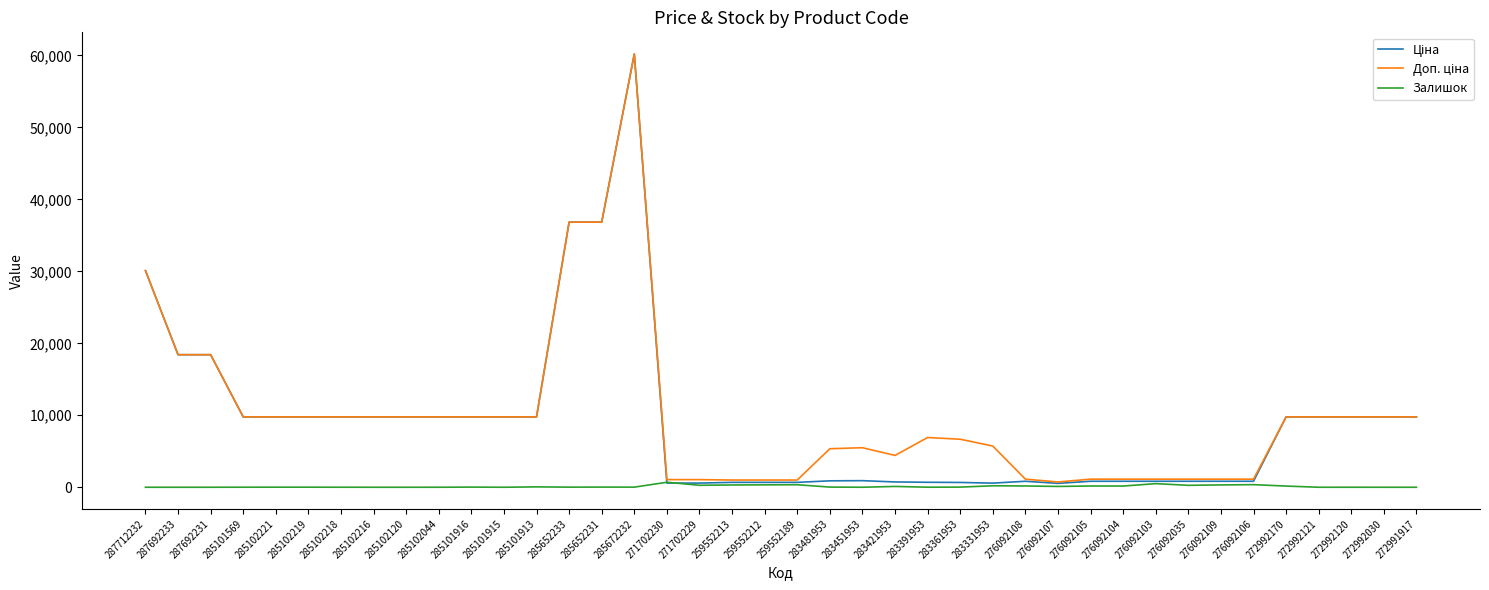

At which category is the sum across all series the highest?

285672232